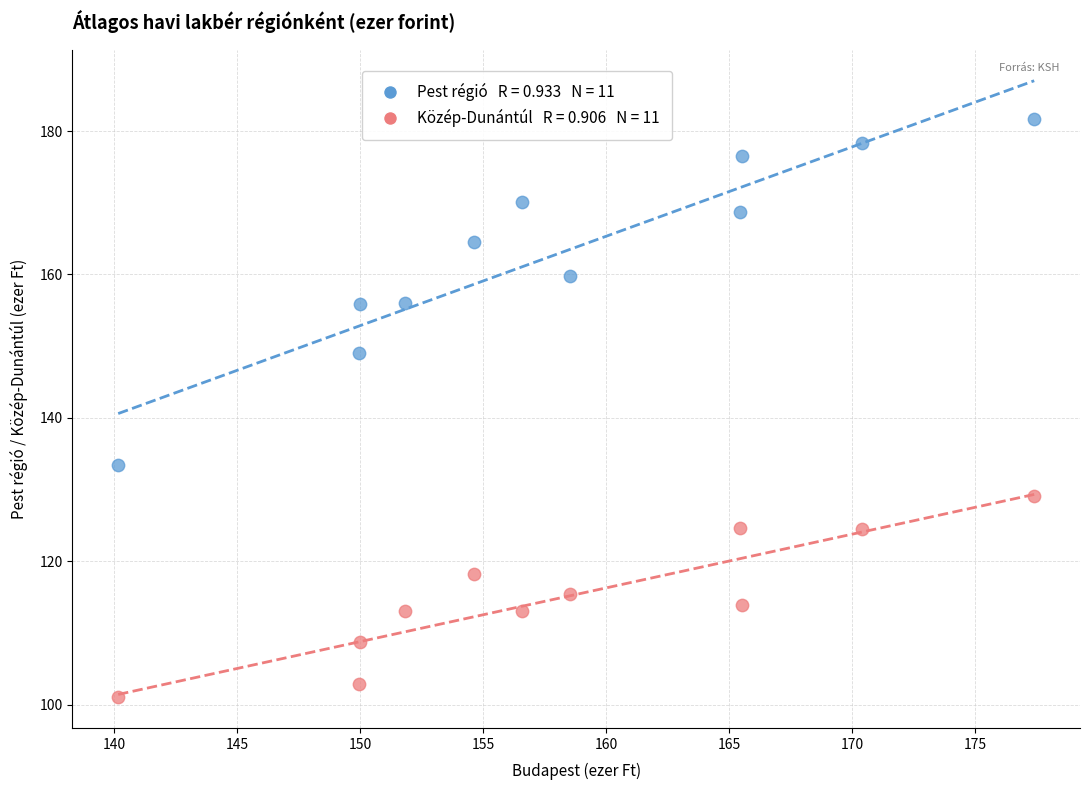

Across all data points, what is the range of X values (max minus min)?

37.2